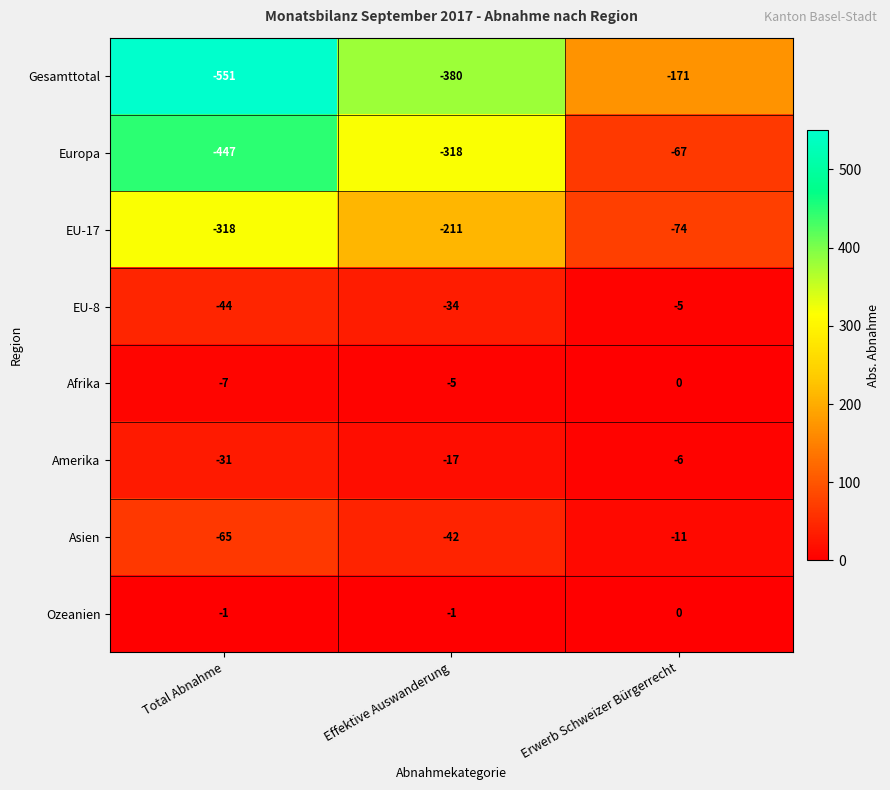

Which label corresponds to the largest value in the chart?

Erwerb Schweizer Bürgerrecht